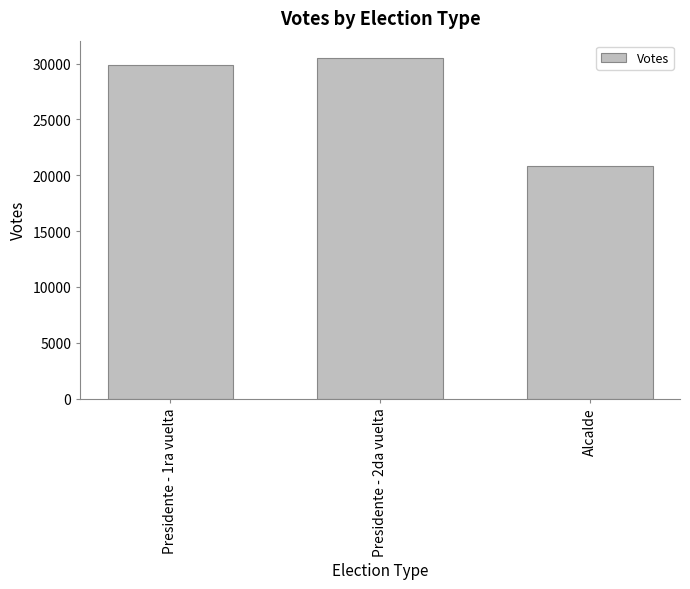

List the labels in order of value, largest first.

Presidente - 2da vuelta, Presidente - 1ra vuelta, Alcalde